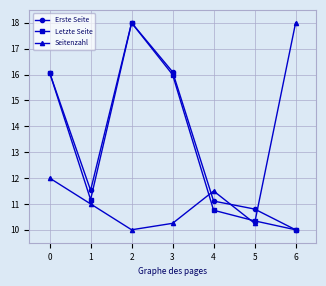

Is the value of Seitenzahl at 3 greater than the value of Letzte Seite at 6?

Yes